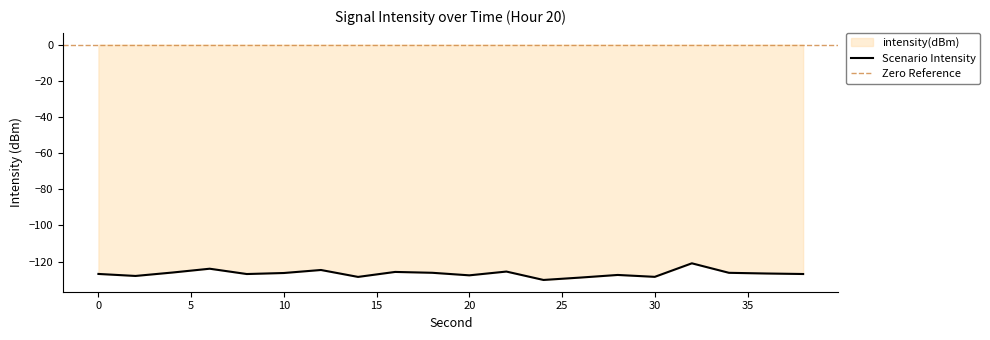

Is it true that the value at 36 is -184.8?

False